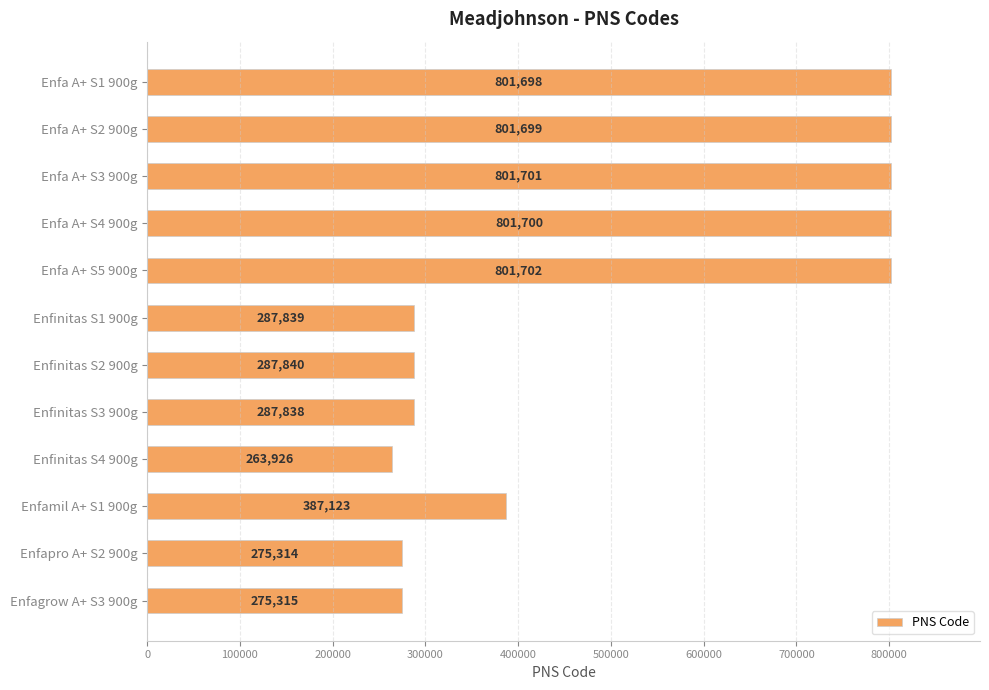

What is the average value?

506141